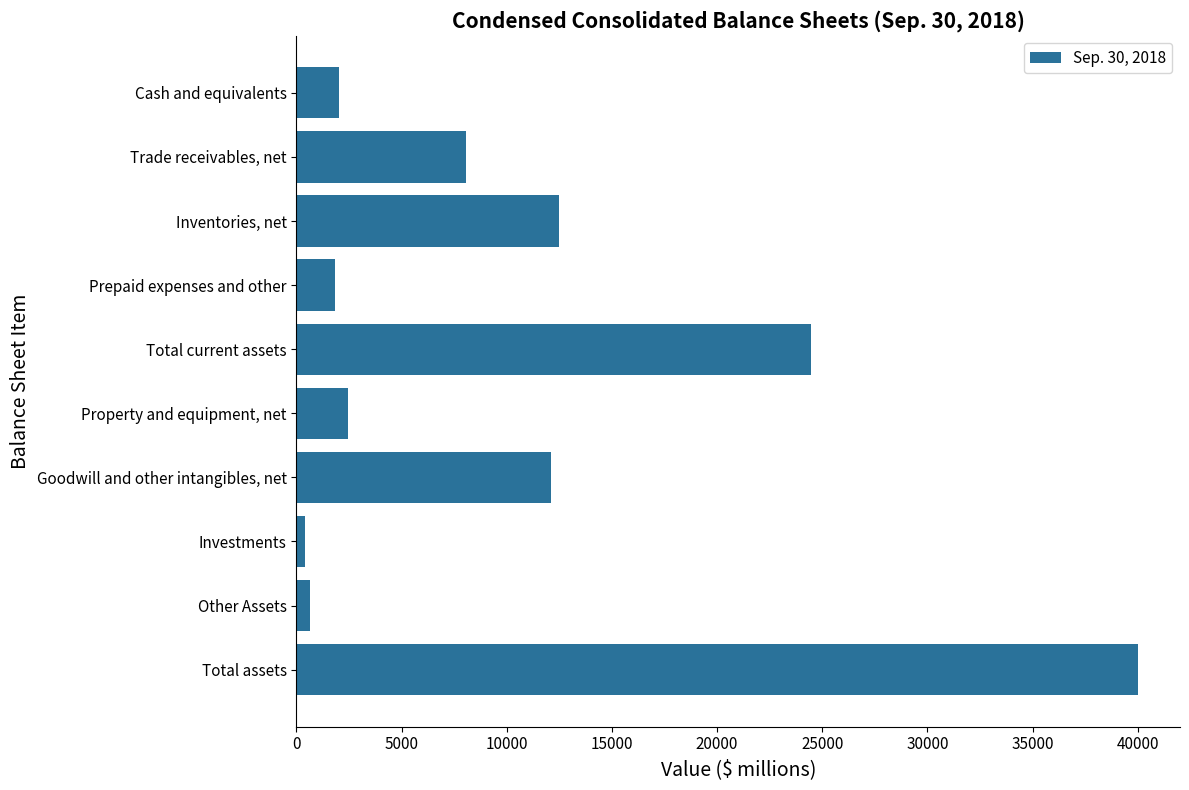

What is the difference between the values at Prepaid expenses and other and Inventories, net?

10644